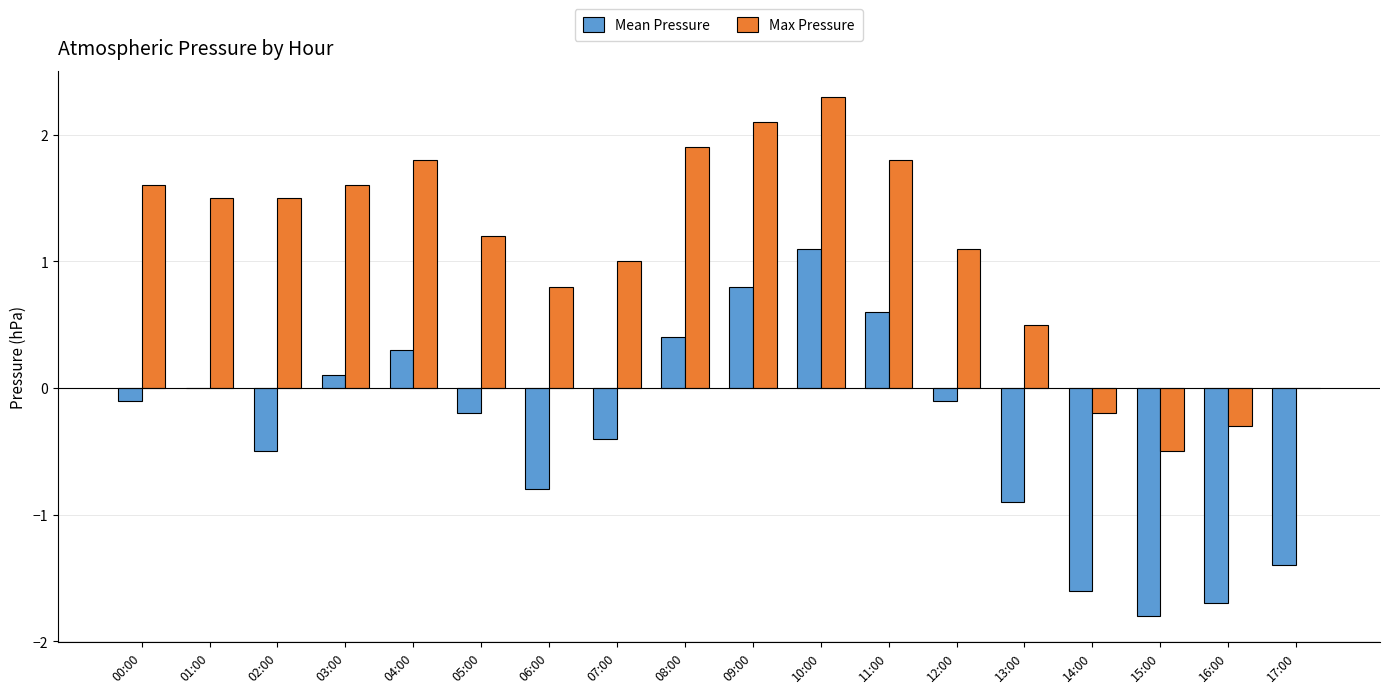

What is the sum of all Max Pressure values?

19.7